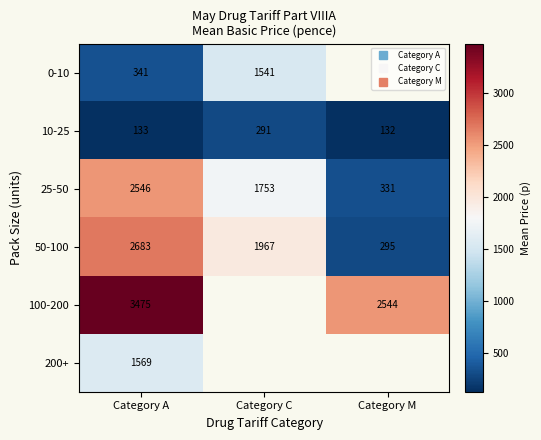

Which series changed the most between Category C and Category M?

50-100